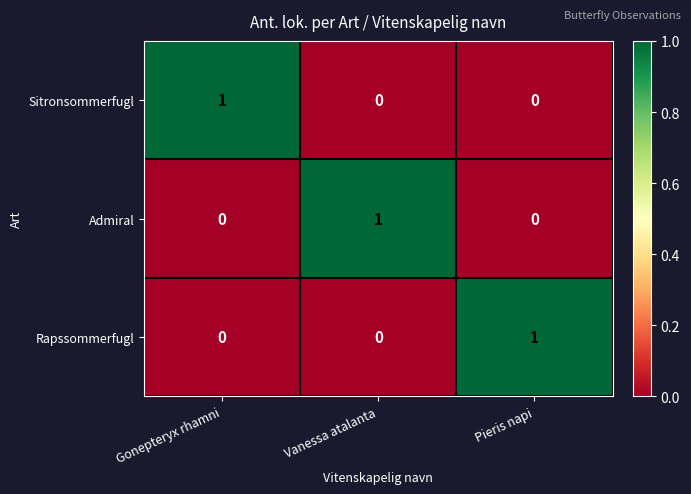

Reading left to right, list all the values displayed in this chart.

Sitronsommerfugl: Gonepteryx rhamni=1	Vanessa atalanta=0	Pieris napi=0
Admiral: Gonepteryx rhamni=0	Vanessa atalanta=1	Pieris napi=0
Rapssommerfugl: Gonepteryx rhamni=0	Vanessa atalanta=0	Pieris napi=1